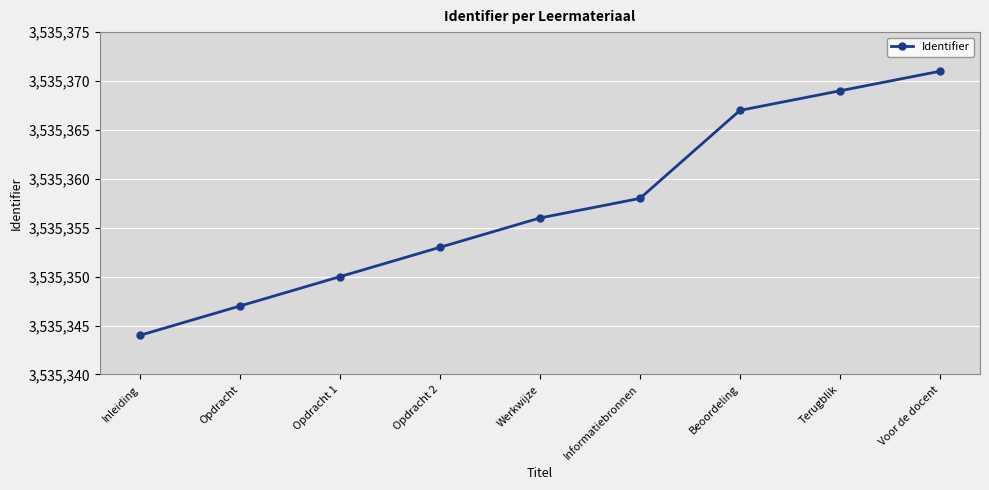

What position from the left is Opdracht 2?

4